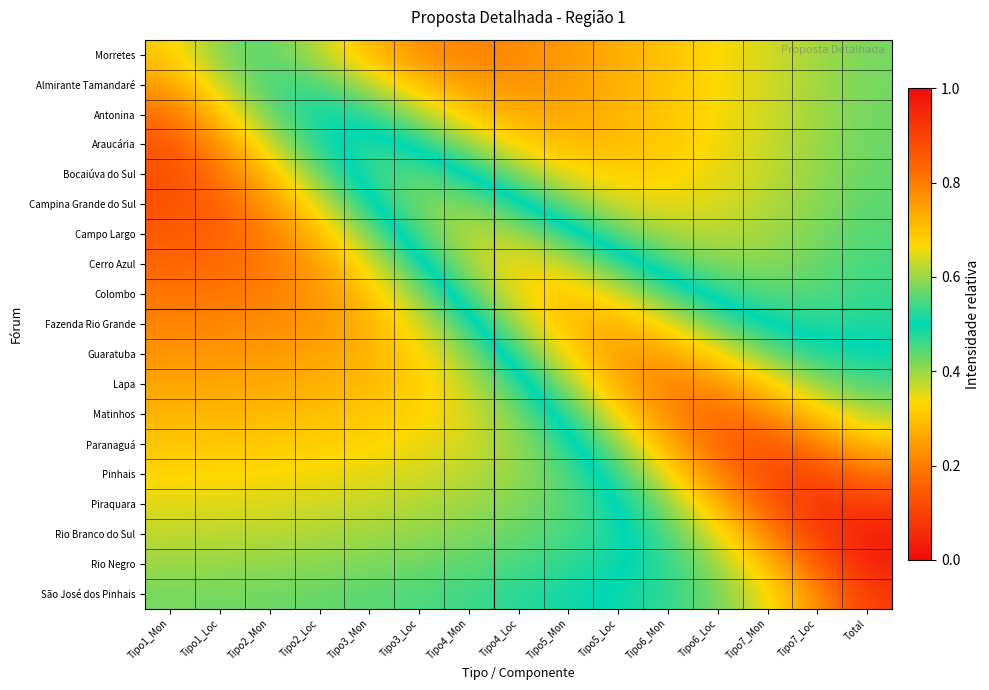

How many distinct data groups are displayed?

19